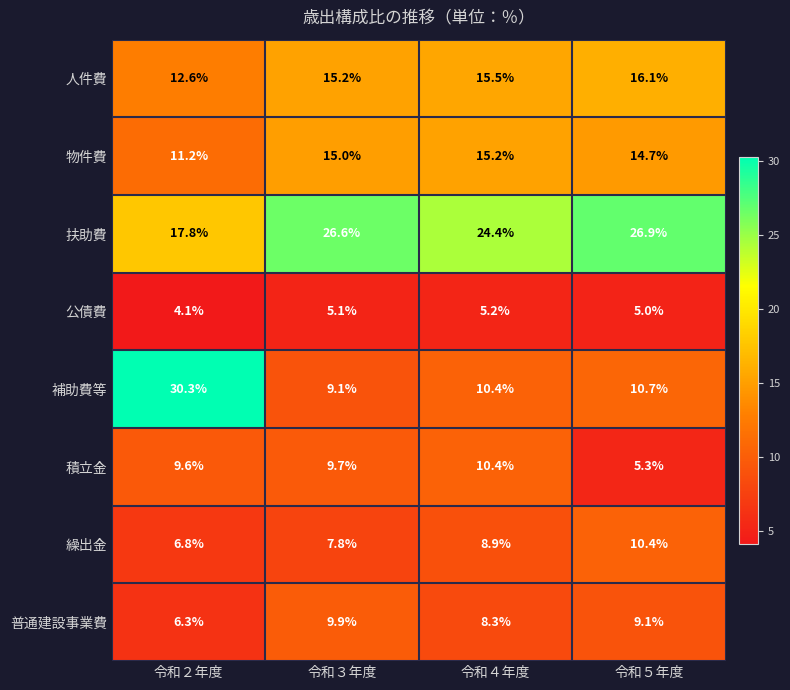

At which category is the sum across all series the highest?

令和２年度